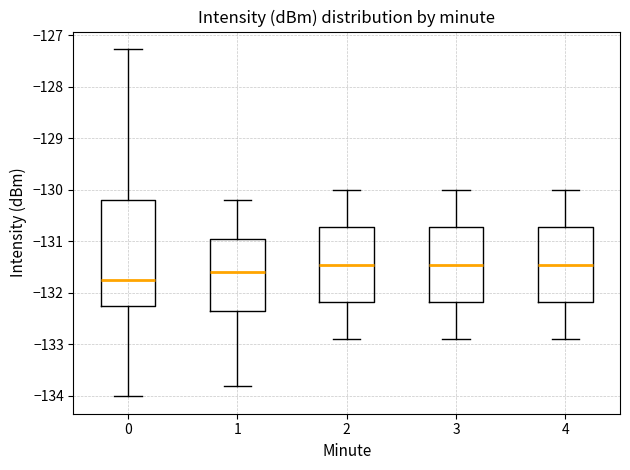

Which box is the tallest, from its lower edge to its upper edge?

0